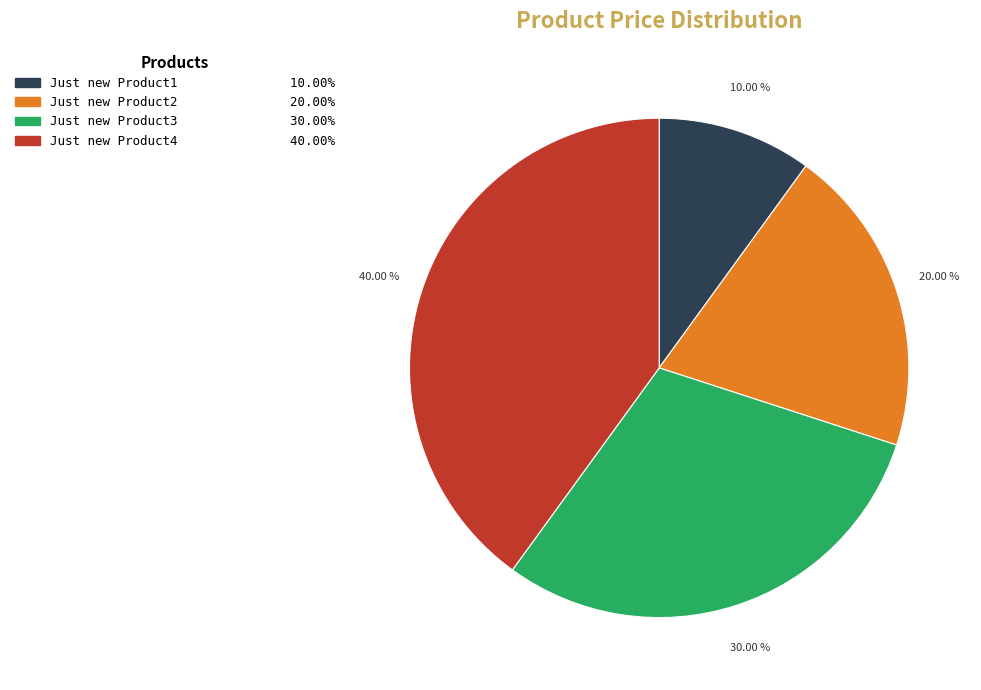

Is there any slice that represents more than half of the pie?

No